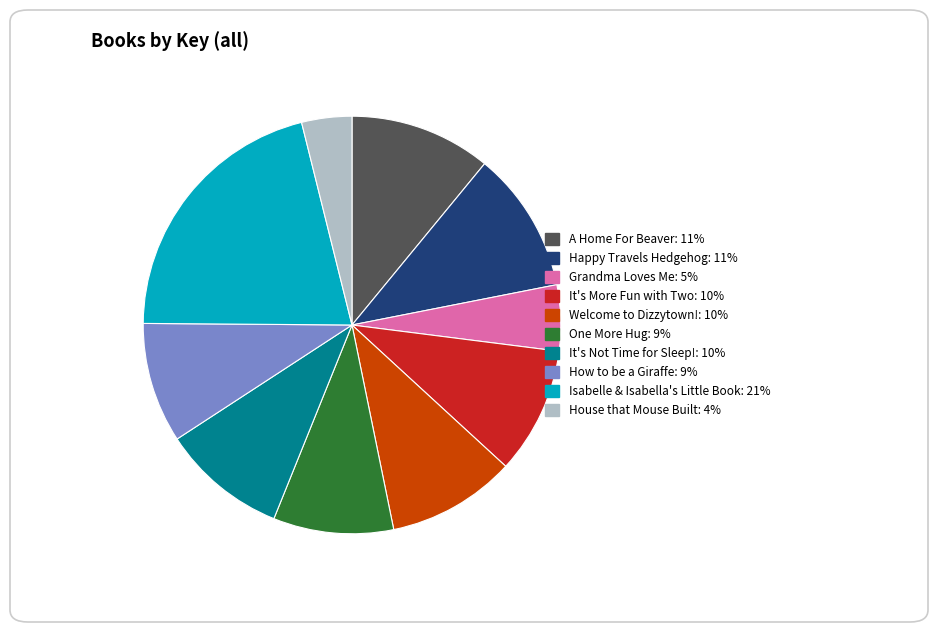

Between How to be a Giraffe and House that Mouse Built, which is larger?

How to be a Giraffe